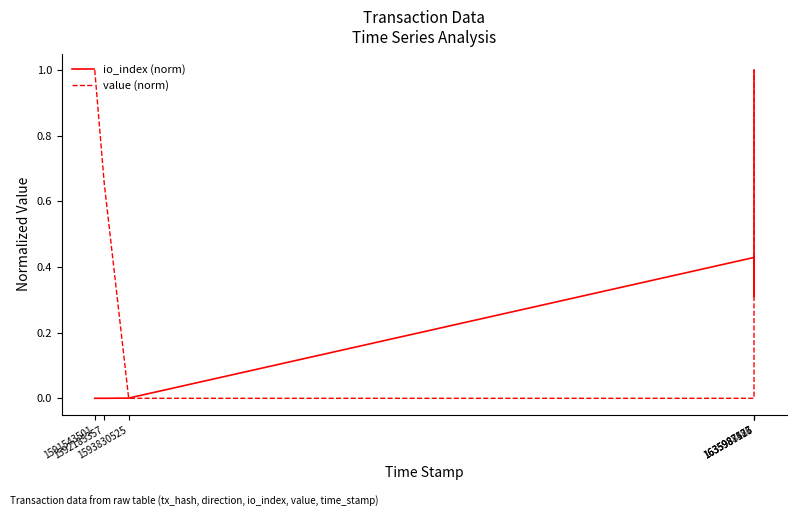

Which series has the largest total across all categories?

value (norm)